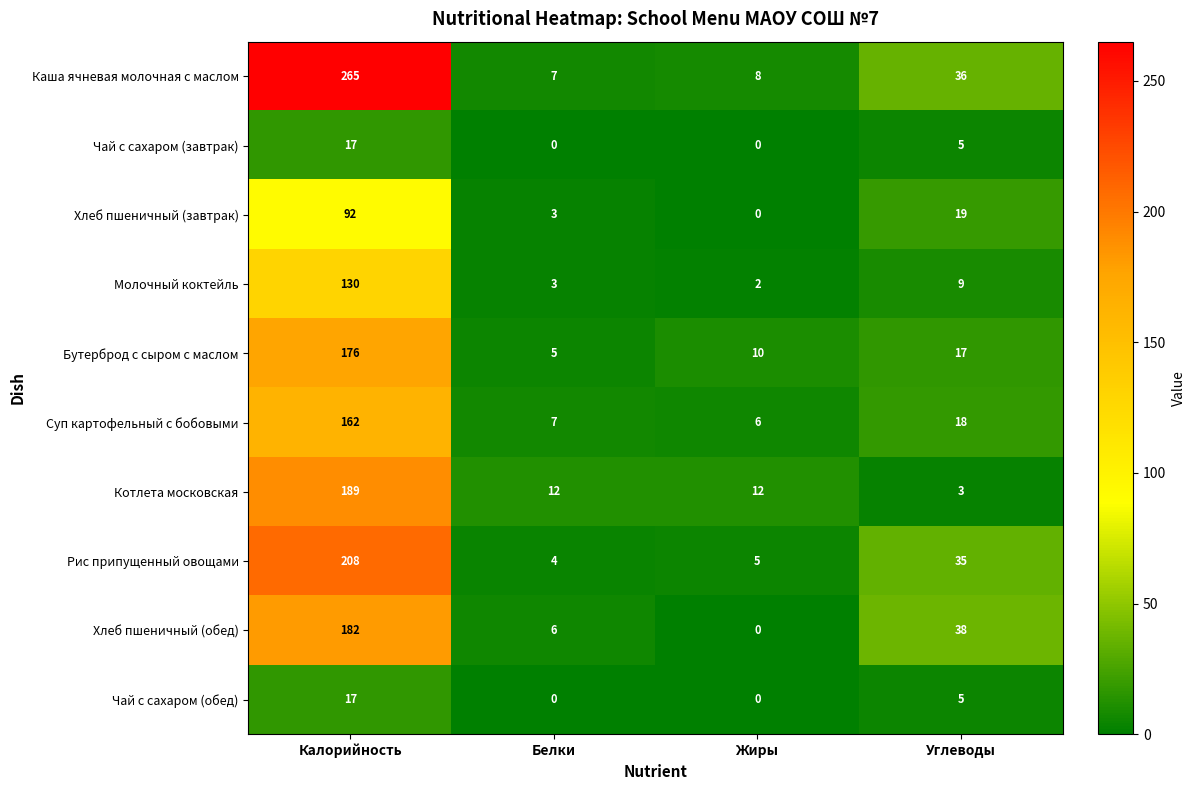

At how many categories does at least one series exceed 140?

1